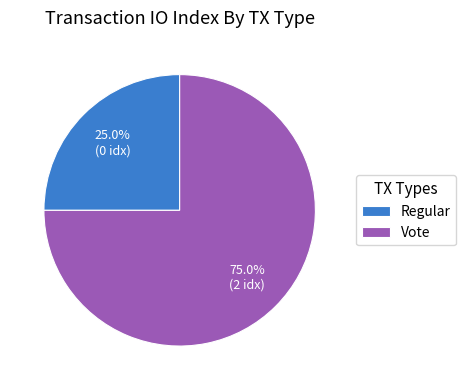

To the nearest percent, what is the average slice percentage?

50%